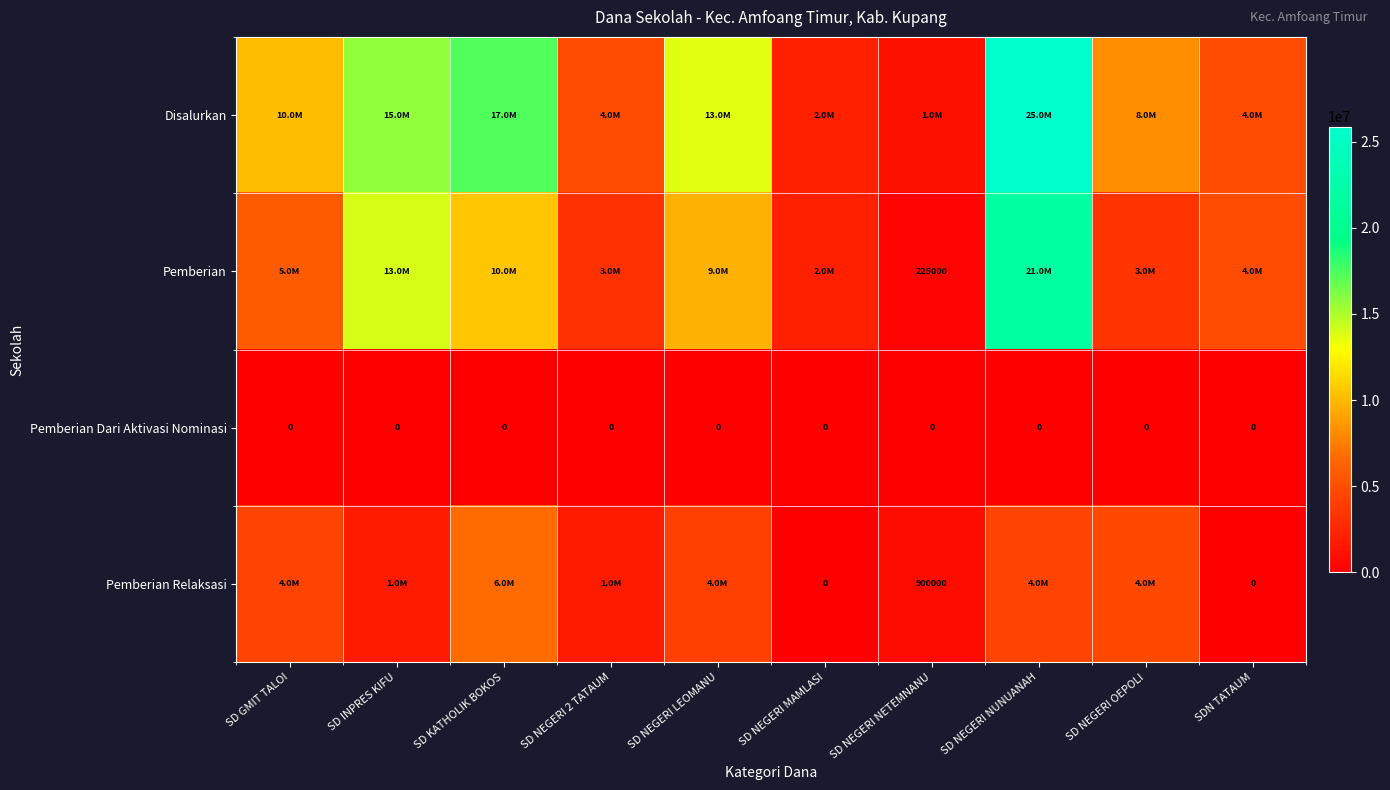

How many categories are shown in the chart?

10